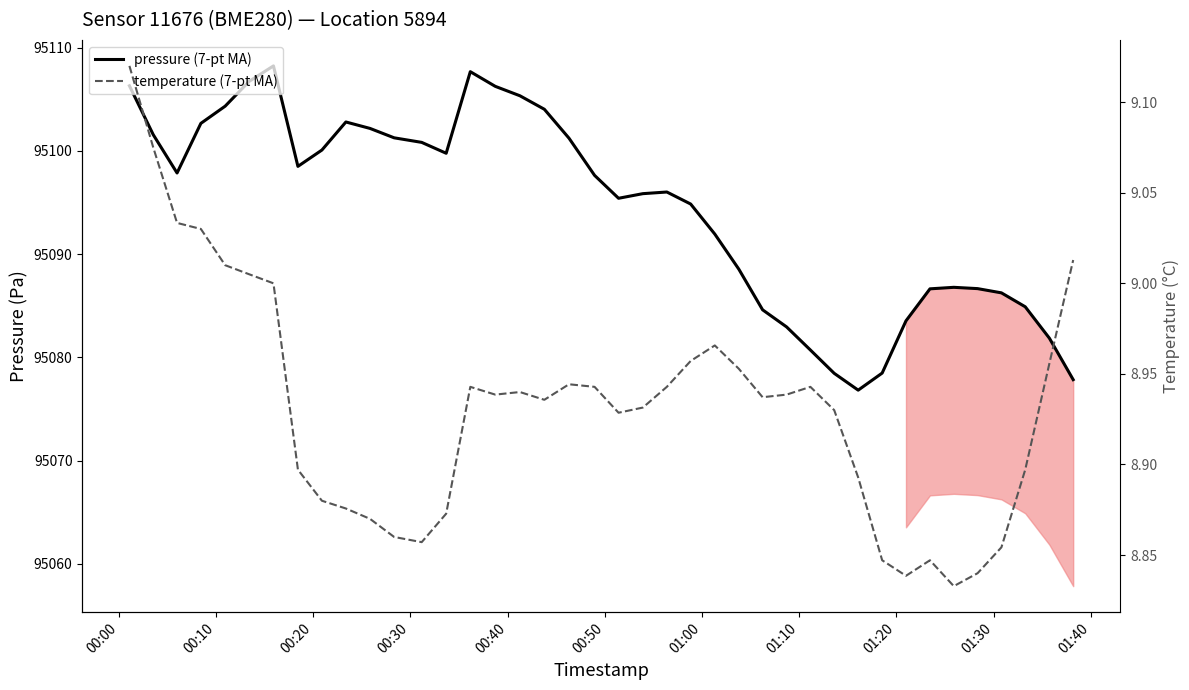

What is the average value of the pressure (7-pt MA) series?

95094.4